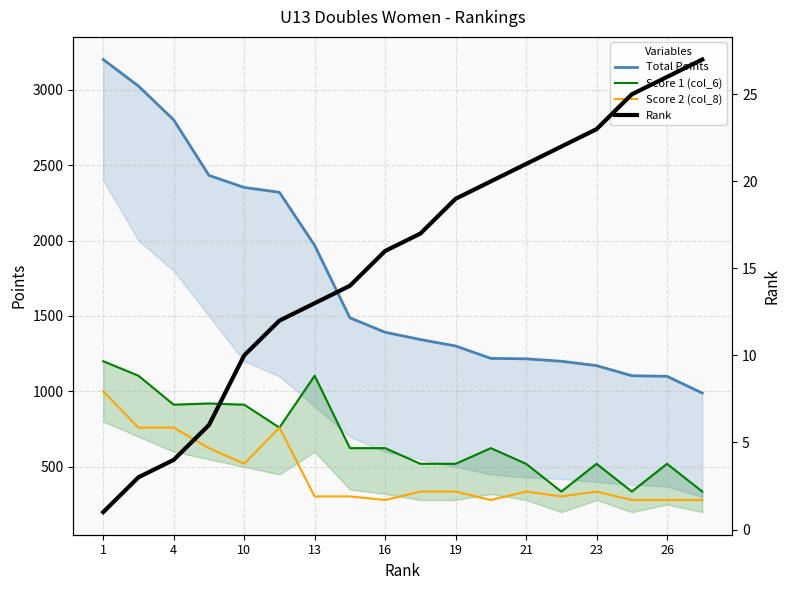

True or false: Score 2 (col_8) has a value of 336 at 9.

True